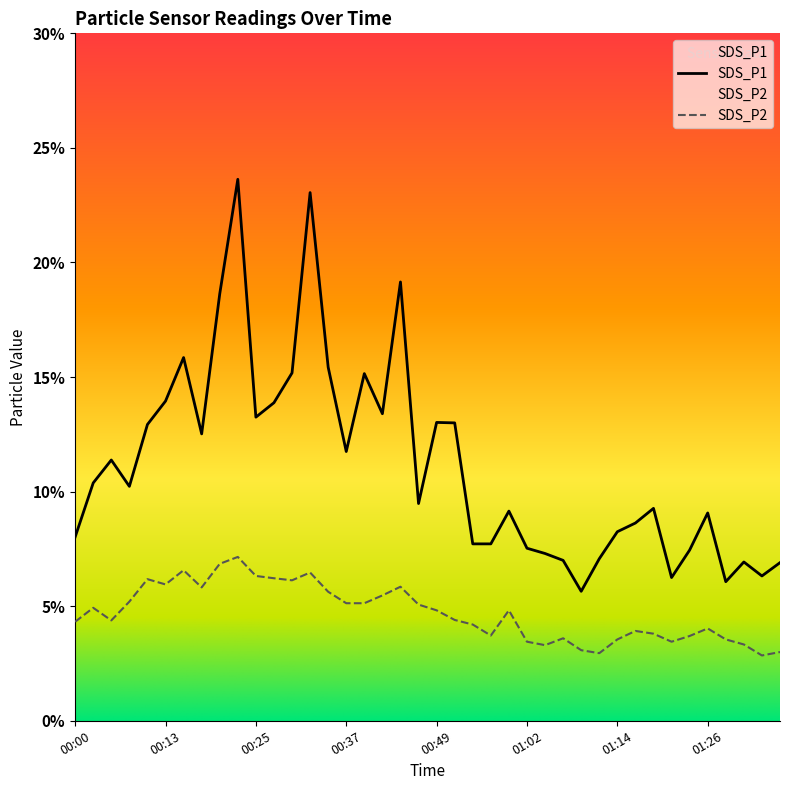

Reading left to right, transcribe all the data shown in this chart.

SDS_P1: 00:00=8.0	00:03=10.4	00:05=11.4	00:08=10.2	00:10=12.9	00:13=13.9	00:15=15.8	00:17=12.5	00:20=18.6	00:22=23.6	00:25=13.2	00:27=13.9	00:30=15.2	00:32=23.1	00:35=15.4	00:37=11.8	00:39=15.2	00:42=13.4	00:44=19.1	00:47=9.5	00:49=13.0	00:52=13.0	00:54=7.7	00:57=7.7	00:59=9.2	01:02=7.5	01:04=7.3	01:06=7.0	01:09=5.7	01:11=7.1	01:14=8.2	01:16=8.6	01:19=9.3	01:21=6.2	01:24=7.5	01:26=9.1	01:29=6.1	01:31=6.9	01:34=6.3	01:36=6.9
SDS_P2: 00:00=4.3	00:03=4.9	00:05=4.4	00:08=5.2	00:10=6.2	00:13=6.0	00:15=6.6	00:17=5.8	00:20=6.8	00:22=7.2	00:25=6.3	00:27=6.2	00:30=6.1	00:32=6.5	00:35=5.6	00:37=5.1	00:39=5.1	00:42=5.5	00:44=5.8	00:47=5.1	00:49=4.8	00:52=4.4	00:54=4.2	00:57=3.7	00:59=4.8	01:02=3.5	01:04=3.3	01:06=3.6	01:09=3.1	01:11=3.0	01:14=3.5	01:16=3.9	01:19=3.8	01:21=3.5	01:24=3.7	01:26=4.0	01:29=3.5	01:31=3.3	01:34=2.9	01:36=3.0